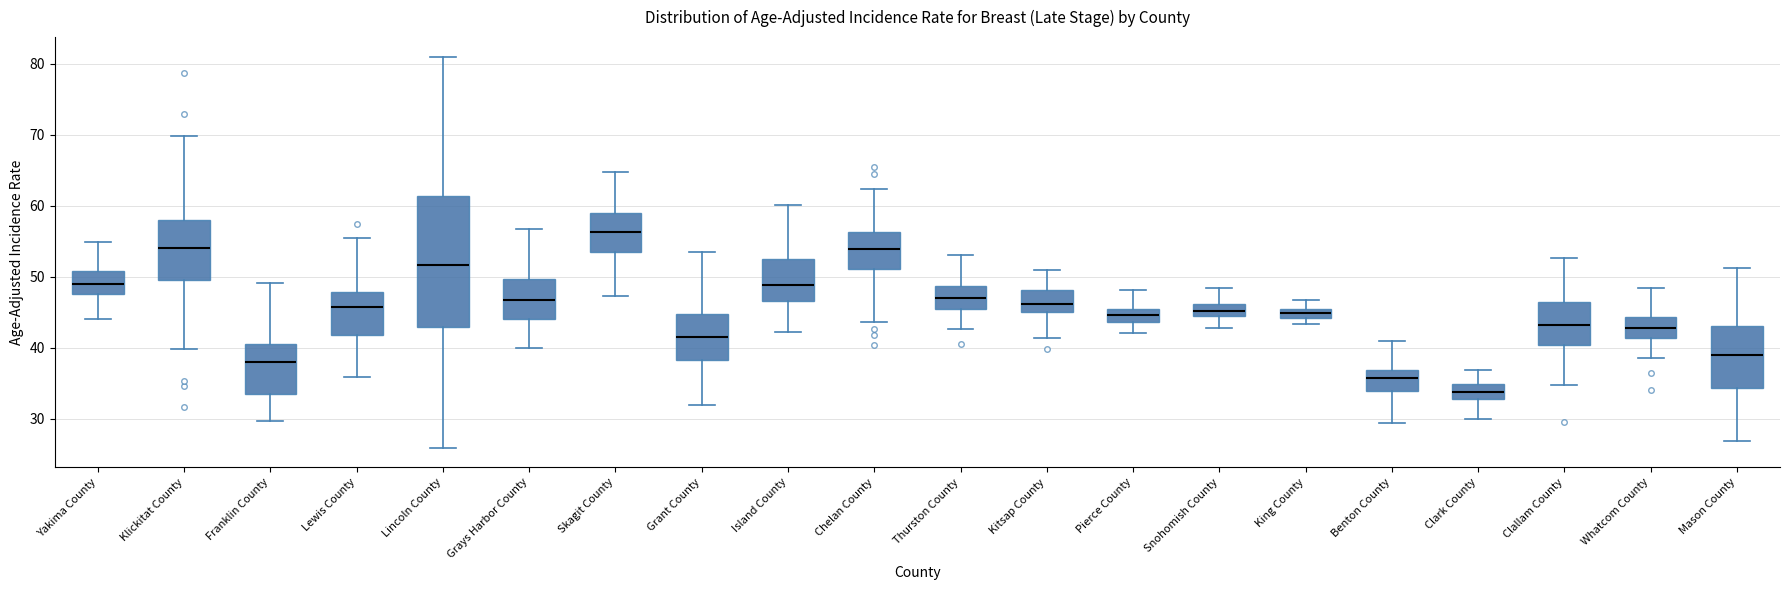

Where is the lower edge of the box for Grays Harbor County on the y-axis? The values are not printed on the chart, so give them approximately, as read against the axis.

44